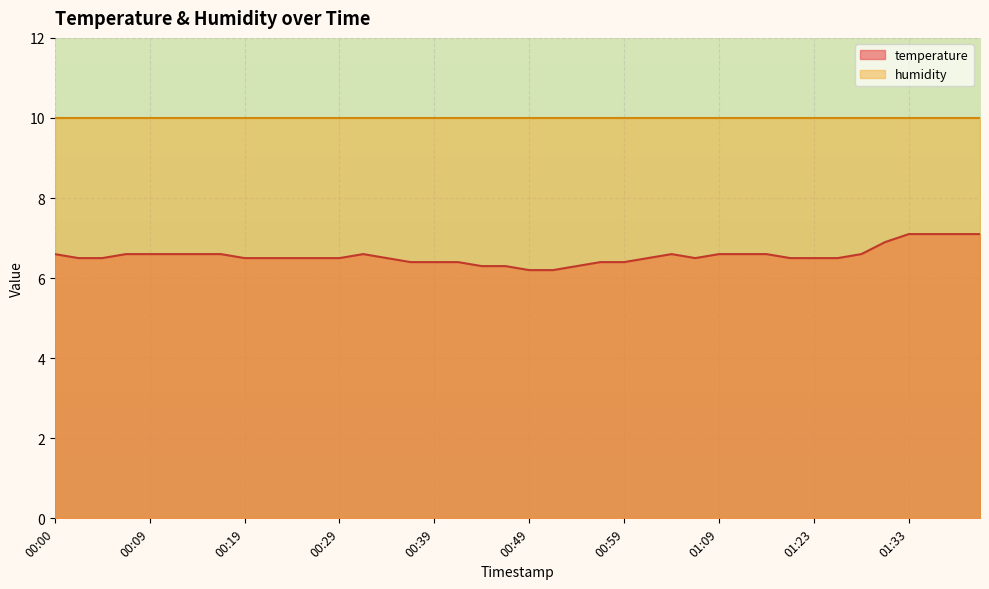

What is the difference between the maximum and minimum values?

0.9